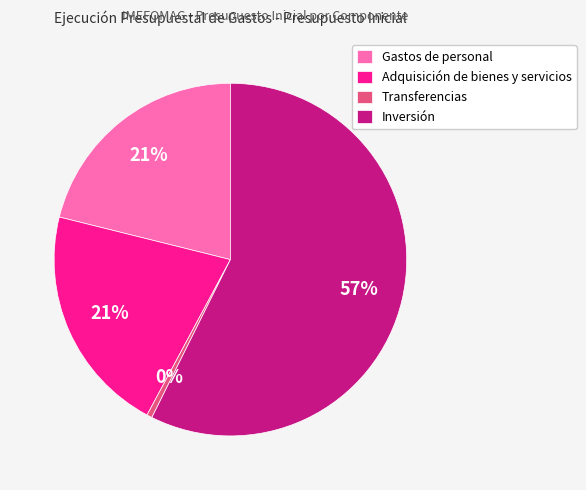

To the nearest percent, what portion does Gastos de personal represent?

21%